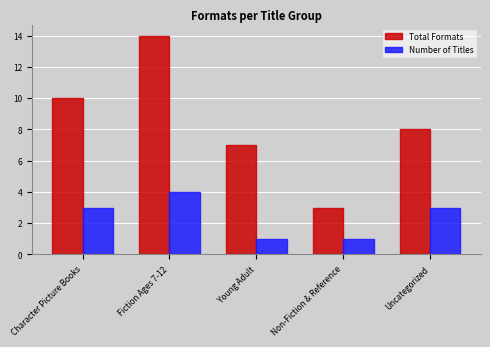

Count the Number of Titles values in the range 1 to 3.

4